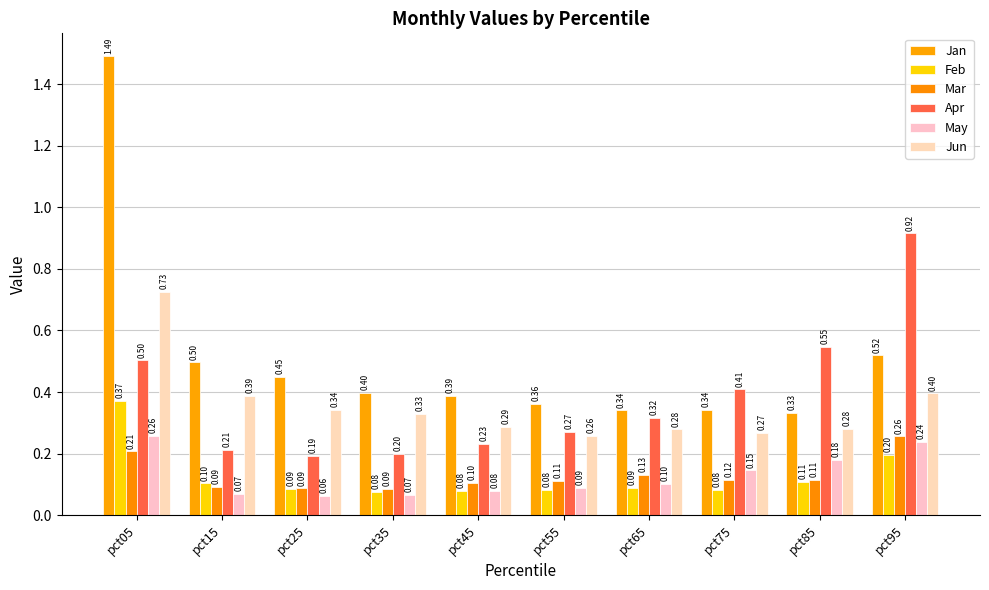

Which category has the highest value across all series?

pct05